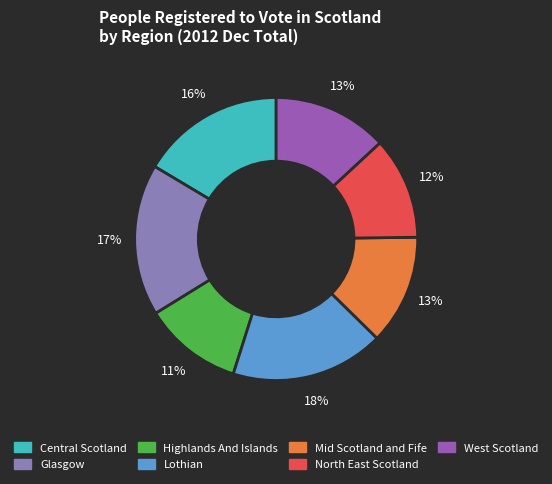

Combined, do Glasgow and Central Scotland account for over 50%?

No